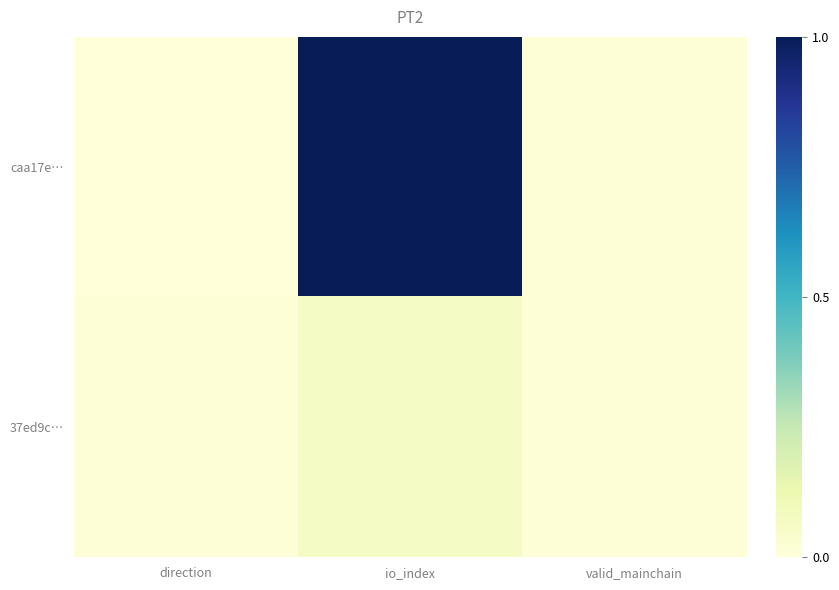

At how many categories does at least one series exceed 0?

3